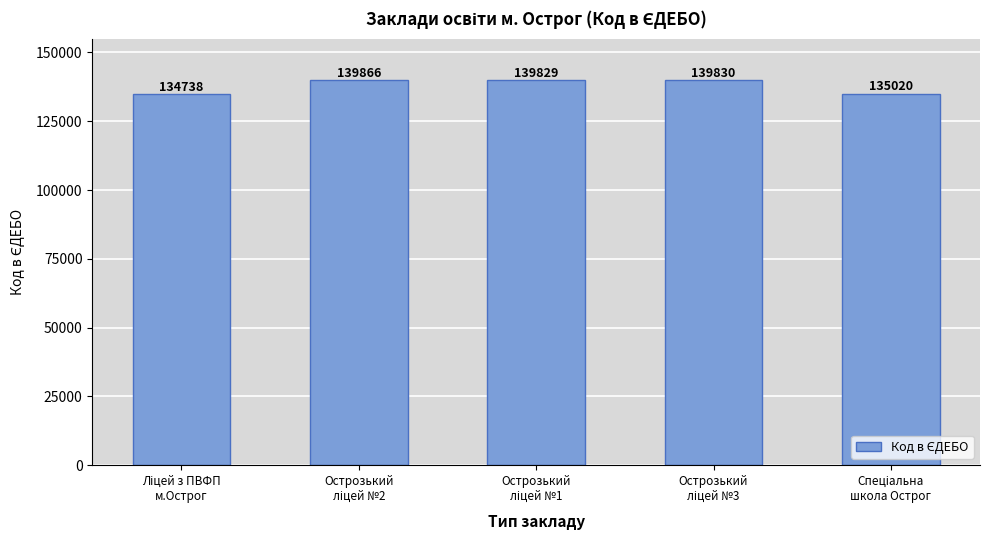

What is the smallest value displayed?

134738